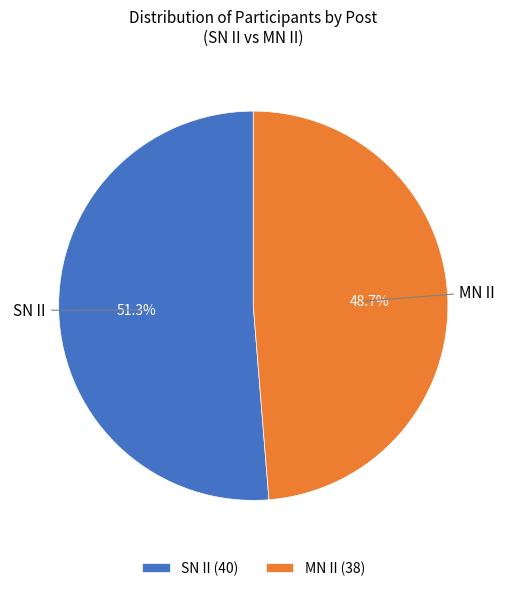

Does SN II represent more than half of the total?

Yes